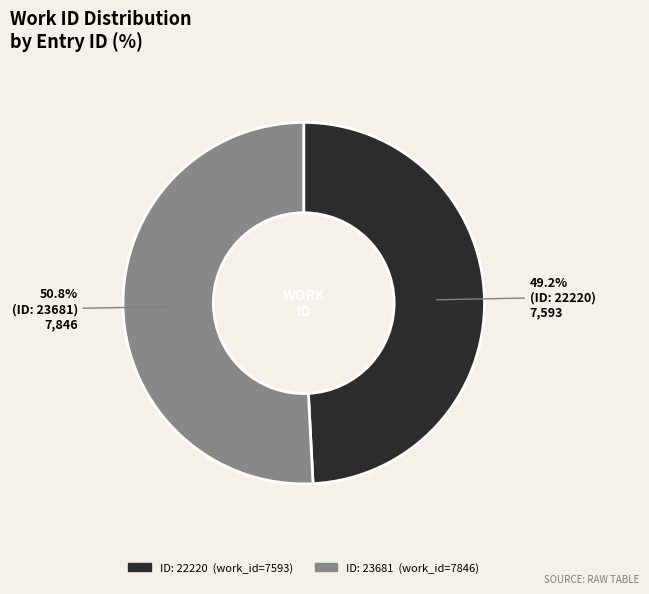

Does any single category account for the majority?

Yes